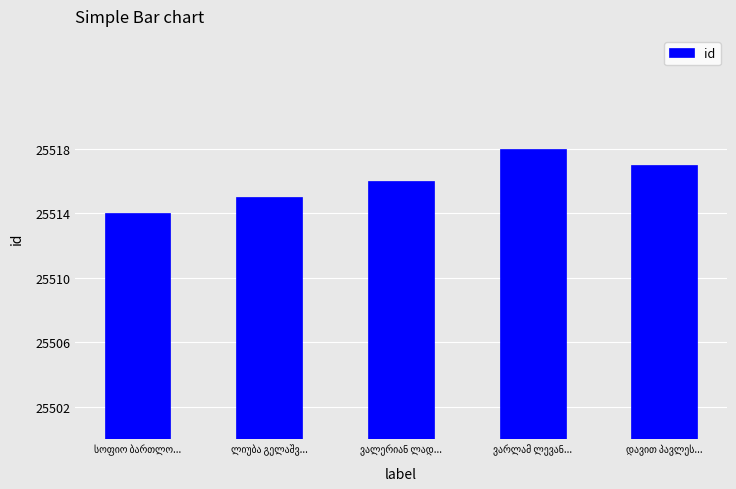

How many series are shown in this chart?

1